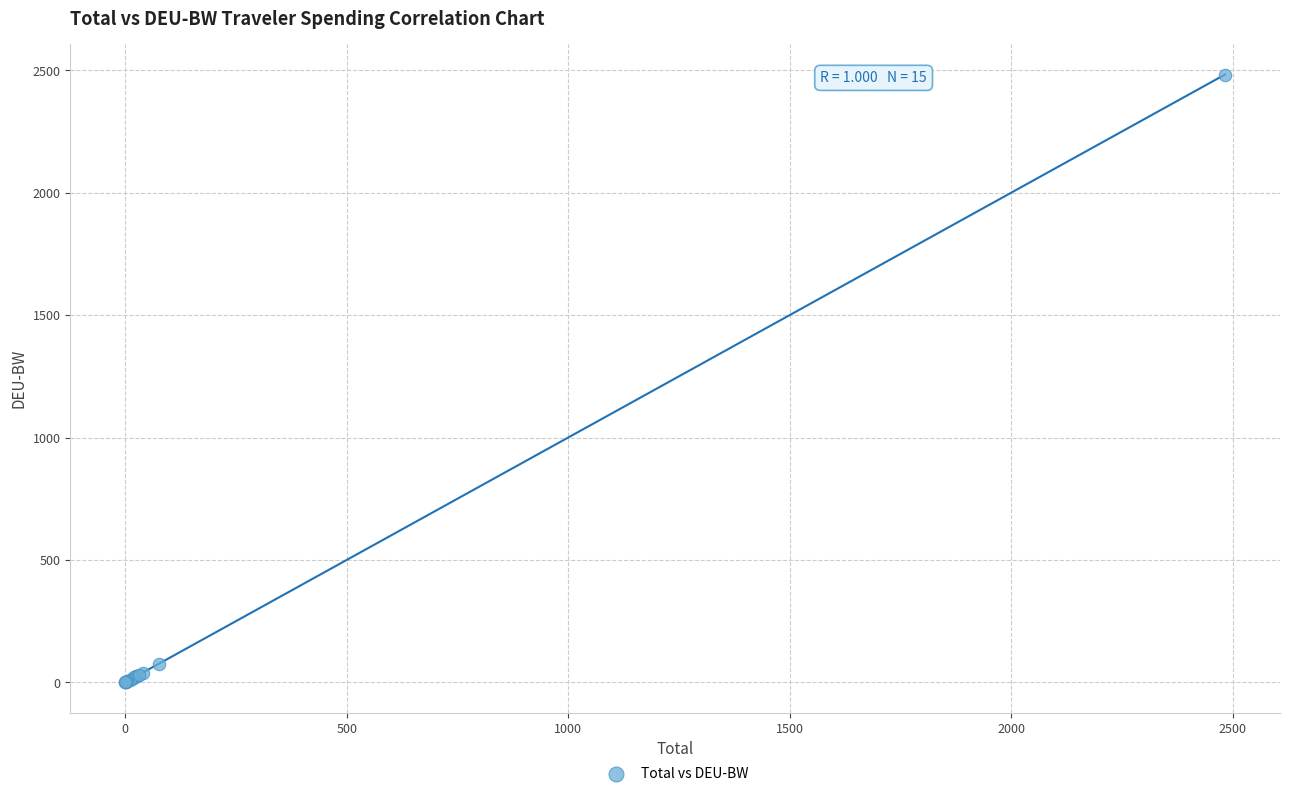

What Y value in the scatter plot is closest to 1241?

76.8